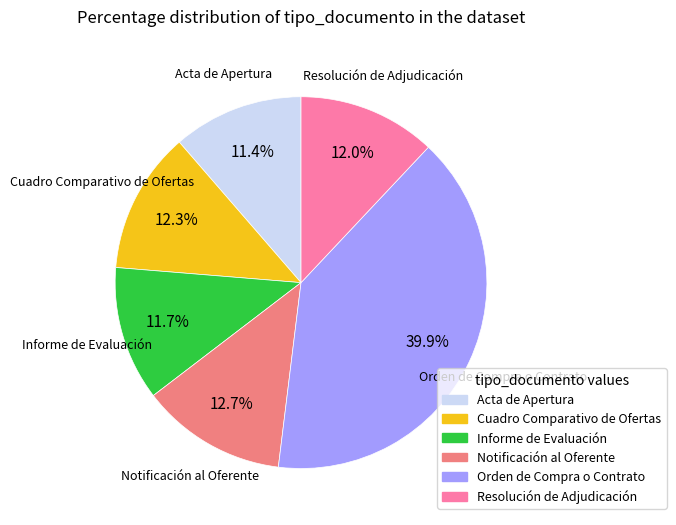

Does Orden de Compra o Contrato account for over 50% of the chart?

No